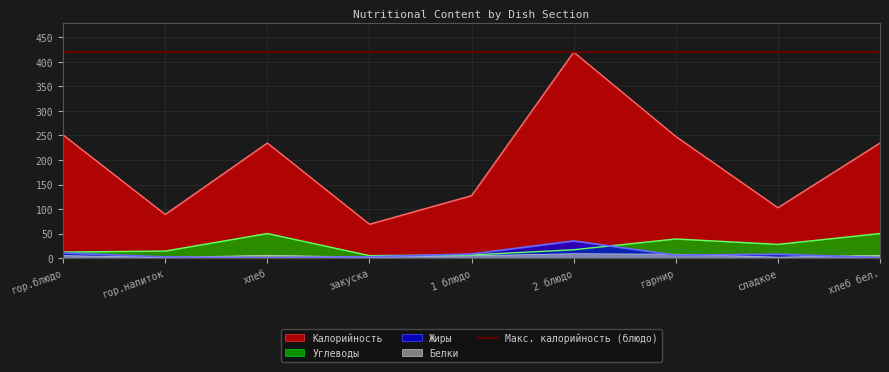

Which series has the largest total across all categories?

Калорийность